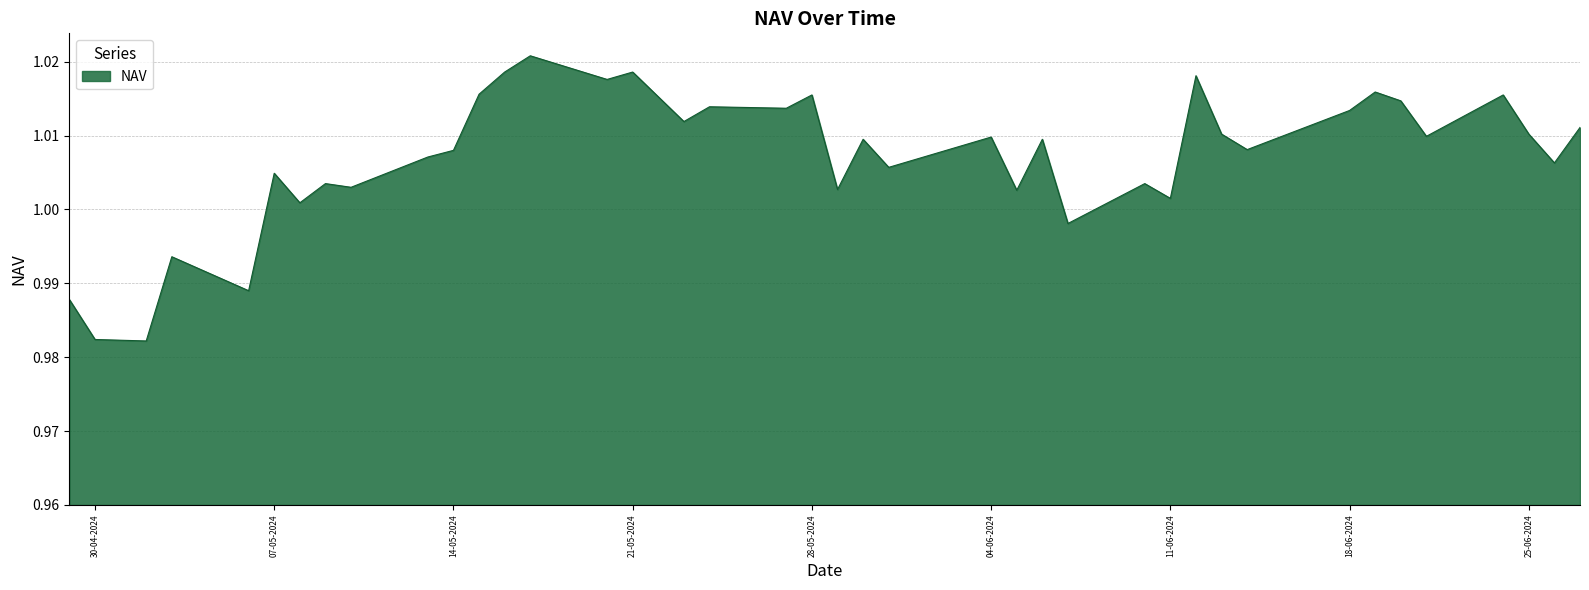

Is this an area chart (filled region under the line)?

Yes